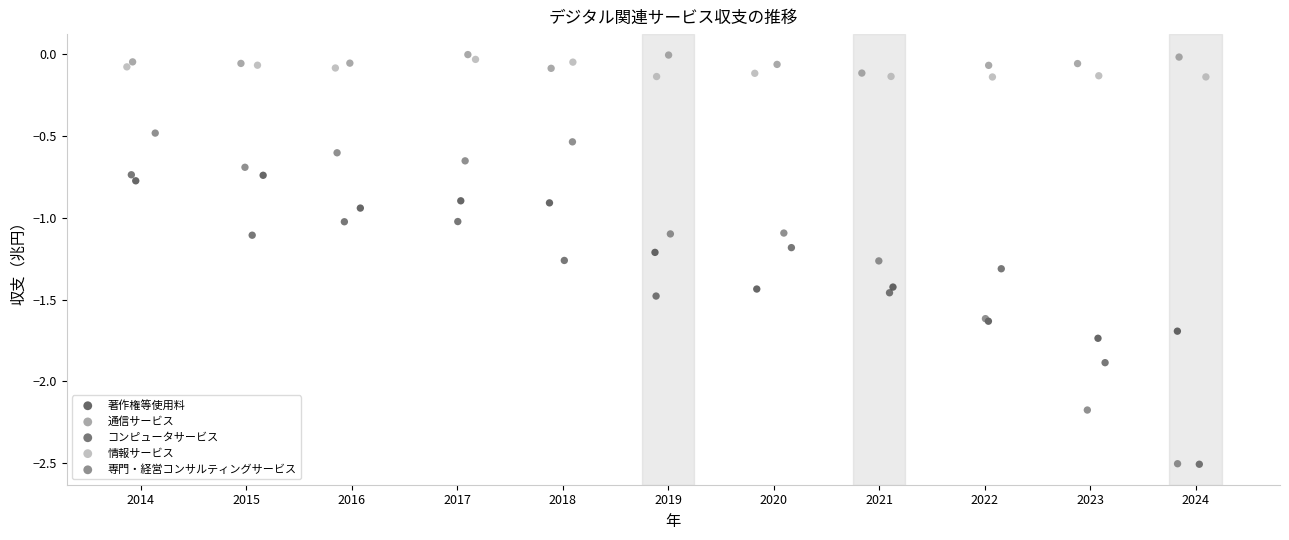

Which series has the widest spread of Y values?

専門・経営コンサルティングサービス